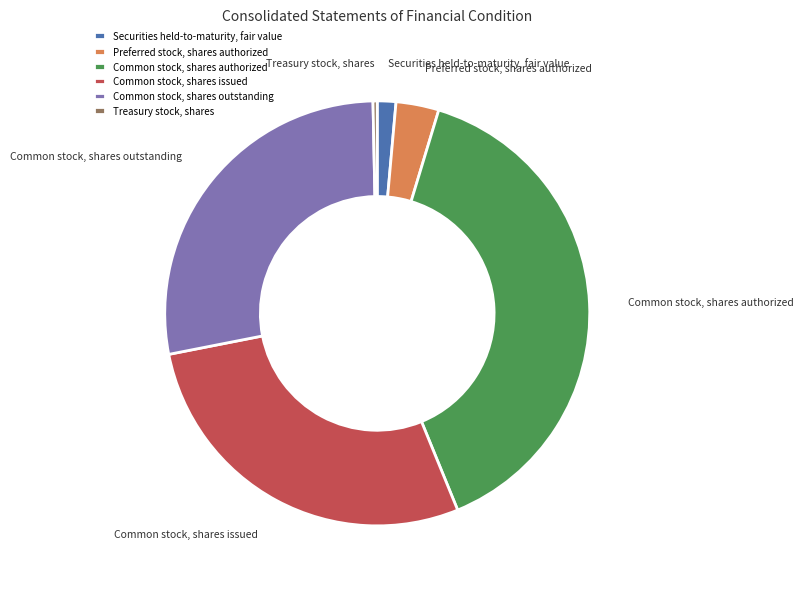

How many slices are in this pie chart?

6